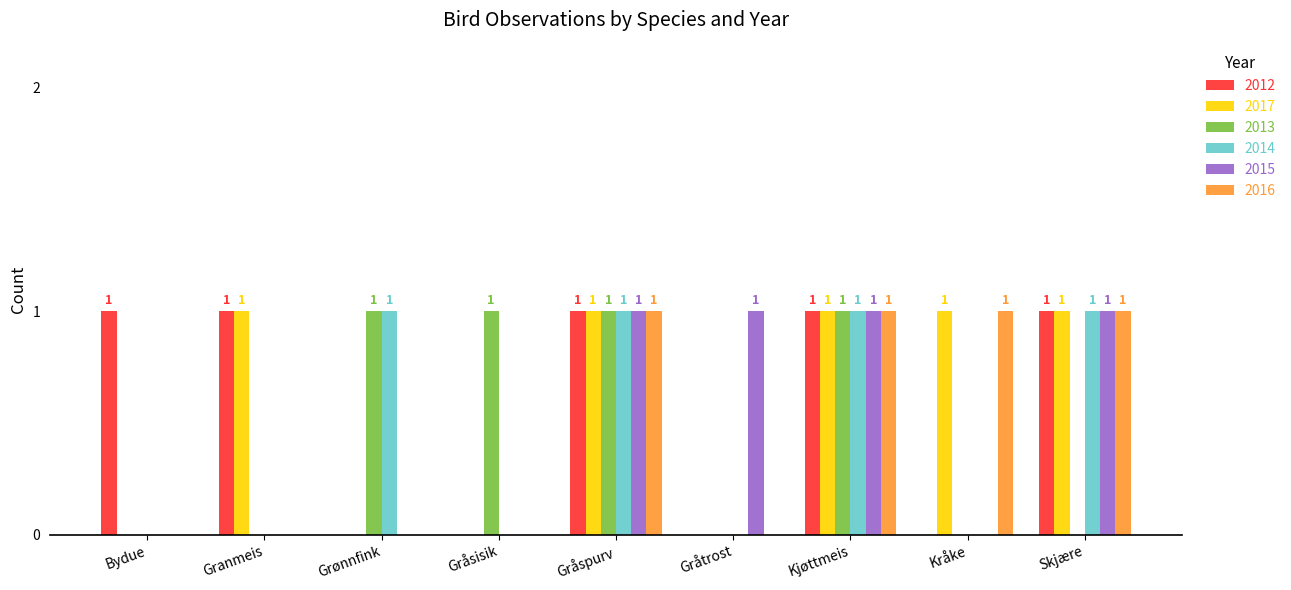

What is the sum of all 2012 values?

5